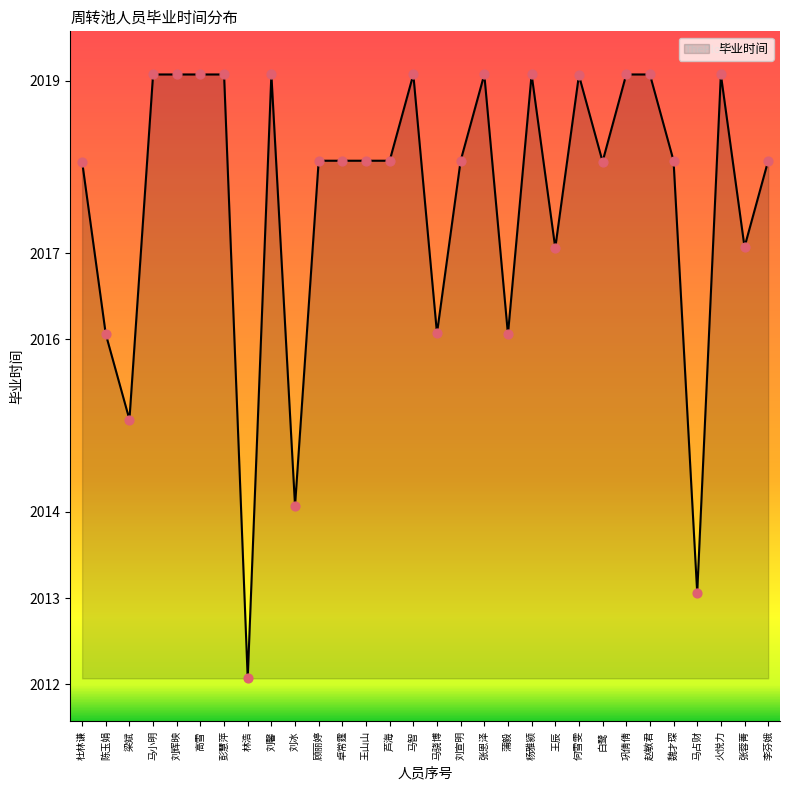

Between 李芬娥 and 巩倩倩, which is larger?

巩倩倩